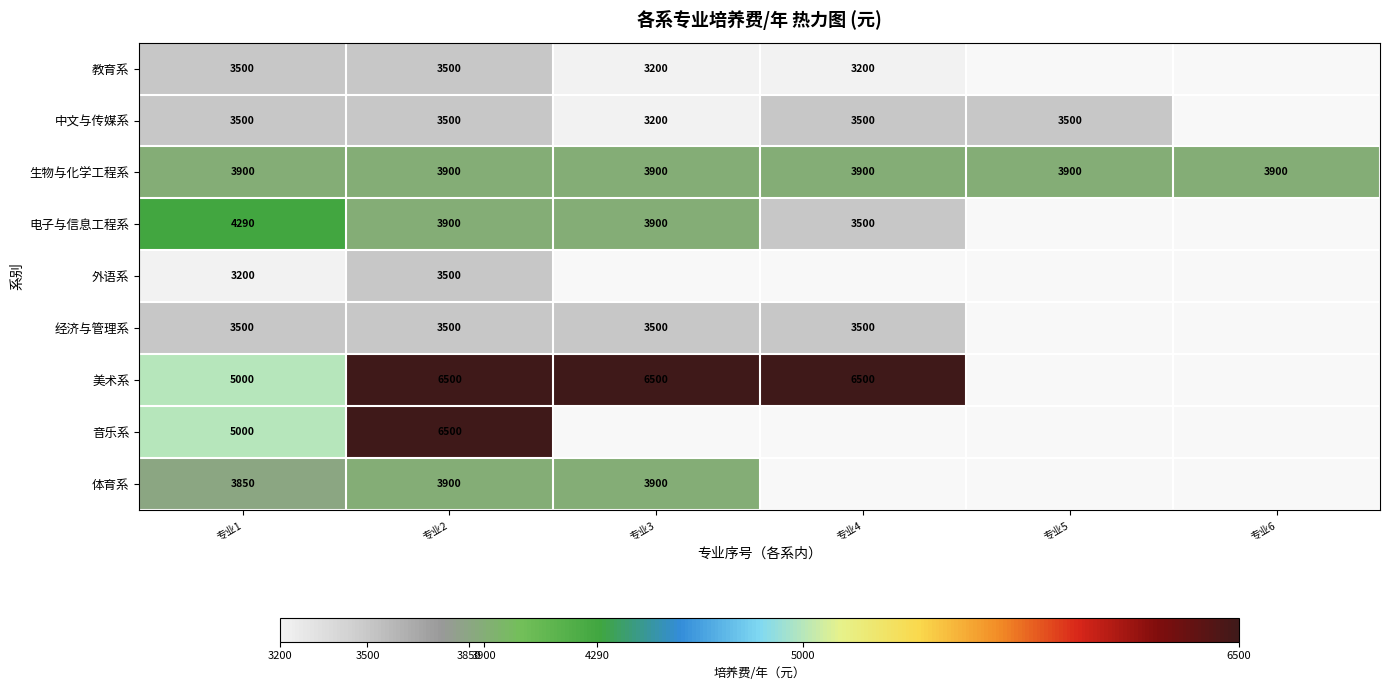

The value of 美术系 at 专业4 is 9367.7. True or false?

False